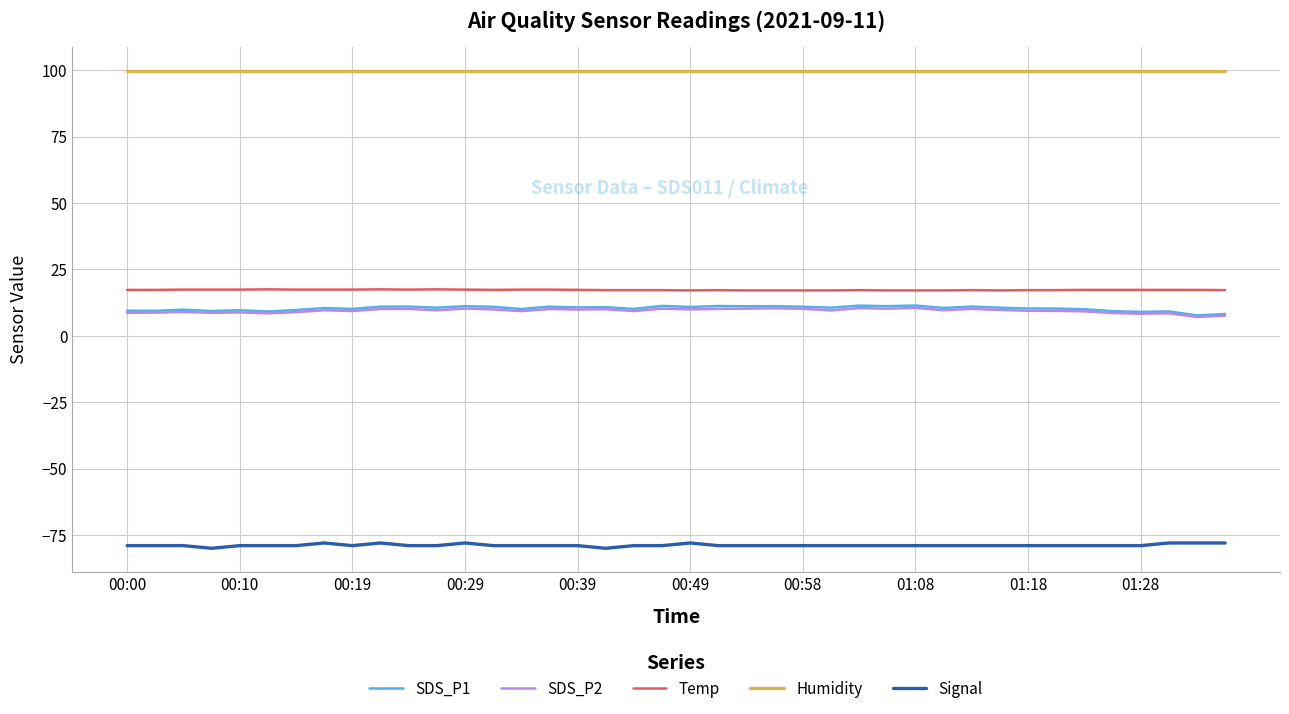

Which series has the largest total across all categories?

Humidity